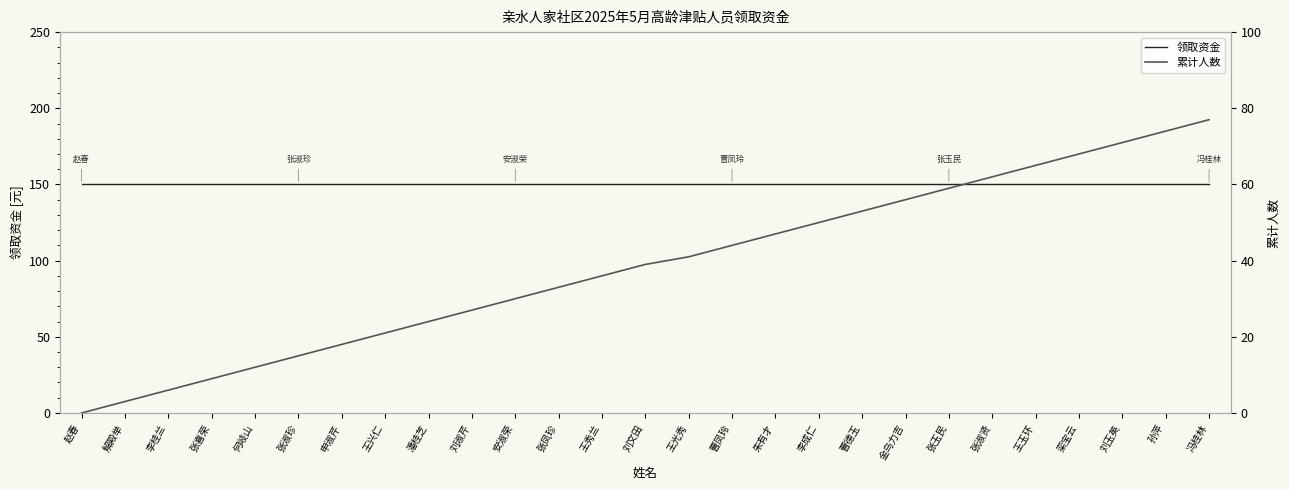

What is the difference between the maximum and minimum values in the 累计人数 series?

77